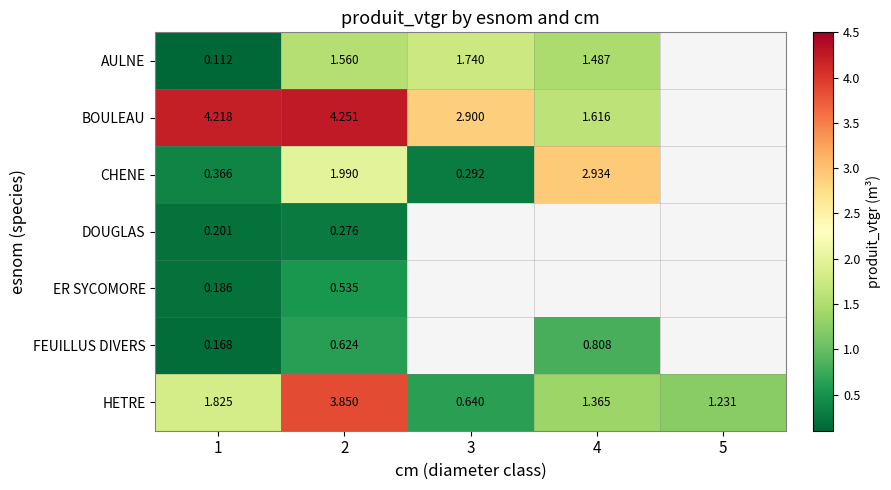

How many data points in HETRE are less than 1?

1